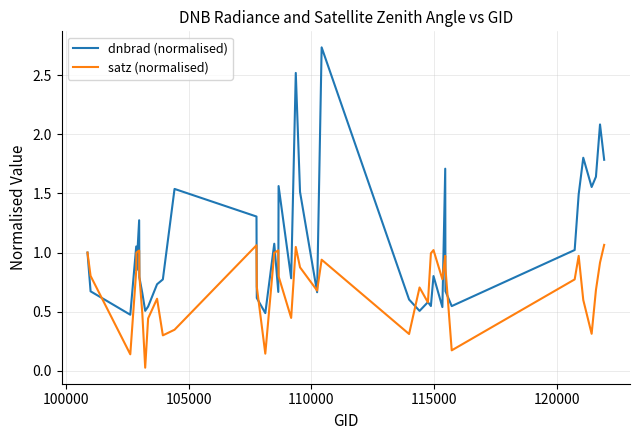

Which series has the largest range (max minus min)?

dnbrad (normalised)